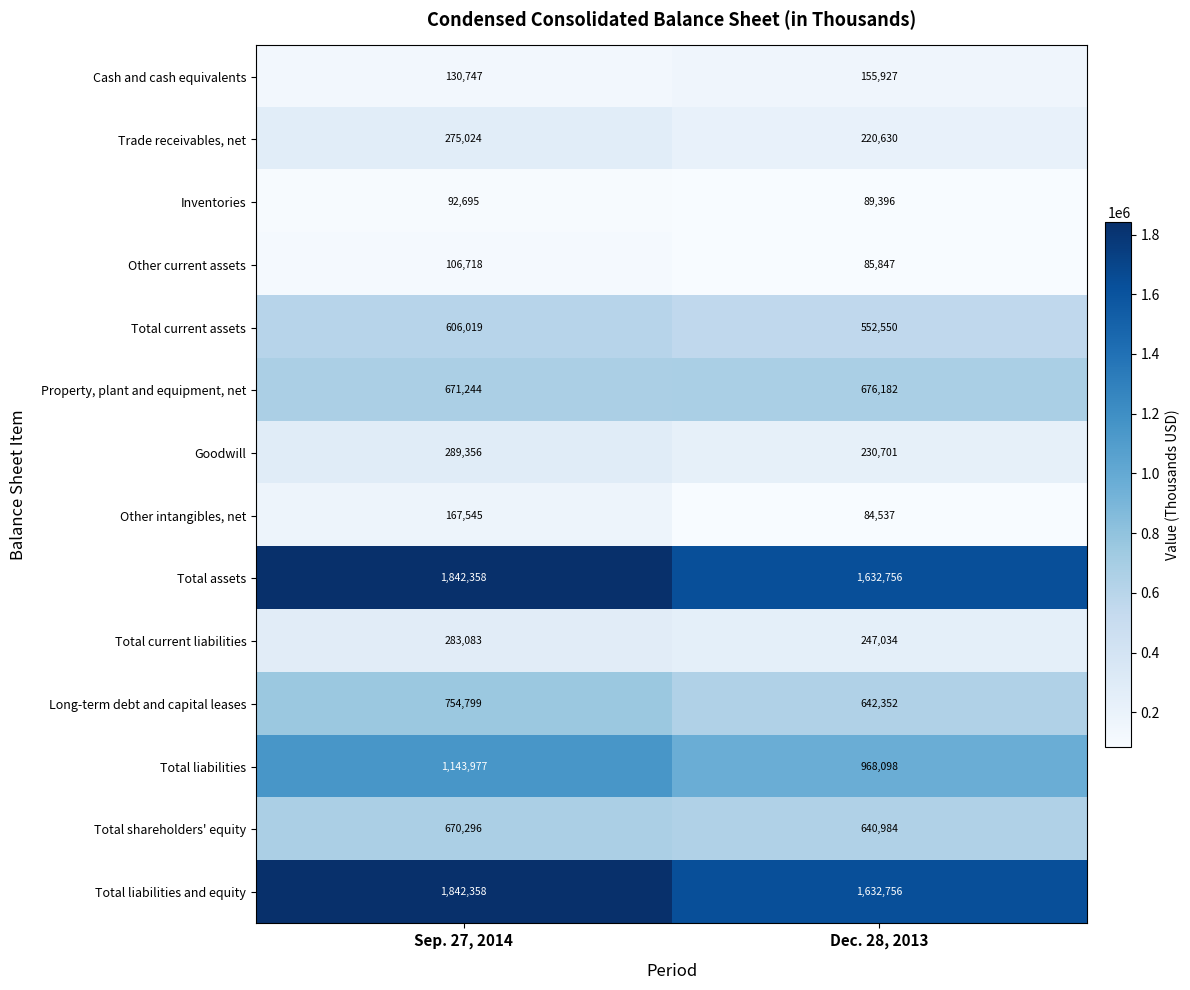

Count the number of categories in the chart.

2